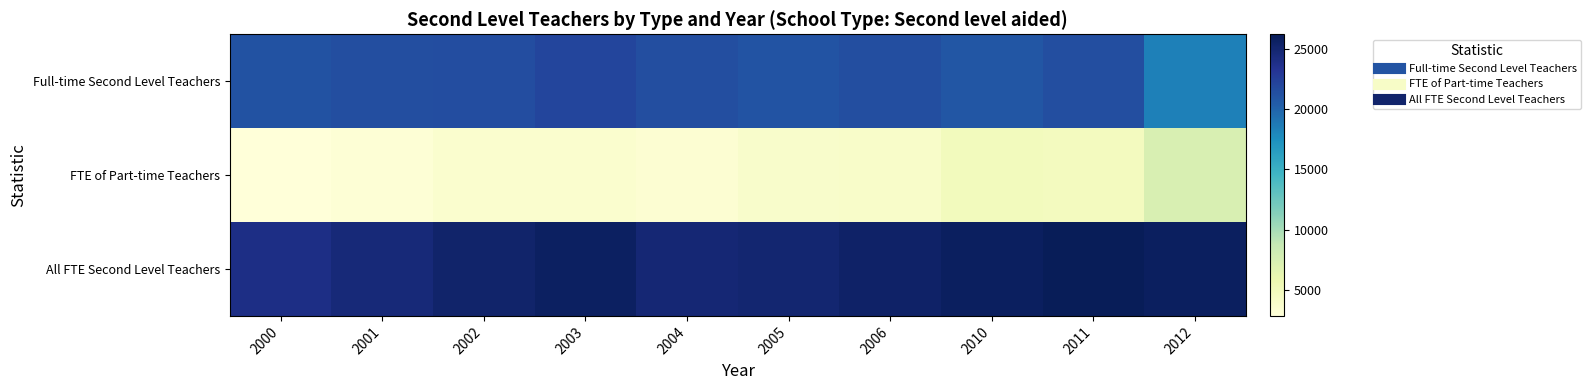

What is the spread (max minus min) of values at 2004?

21414